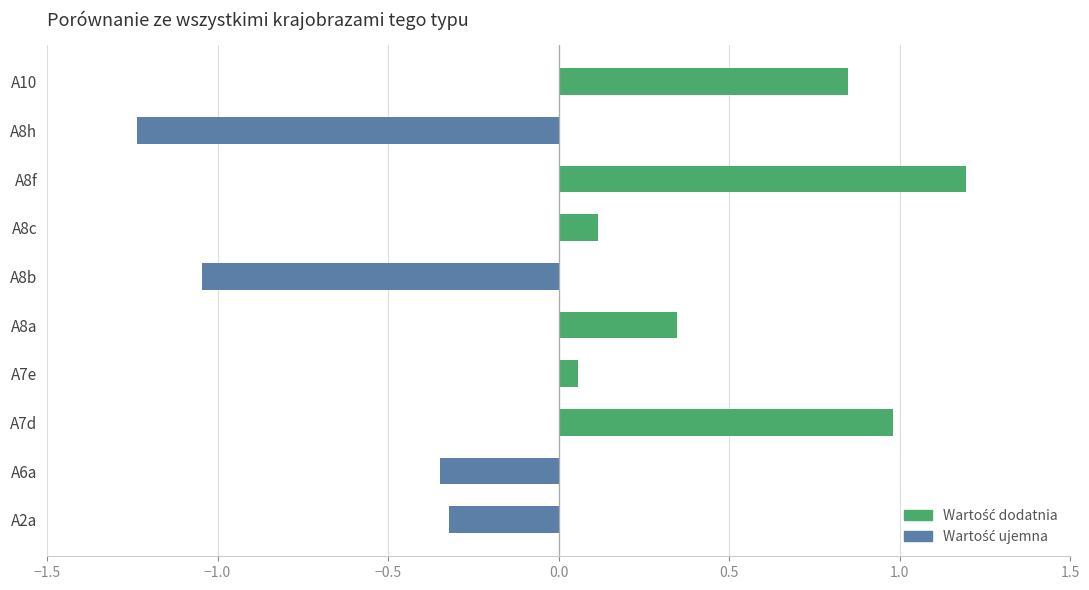

What is the greatest value displayed?

1.2